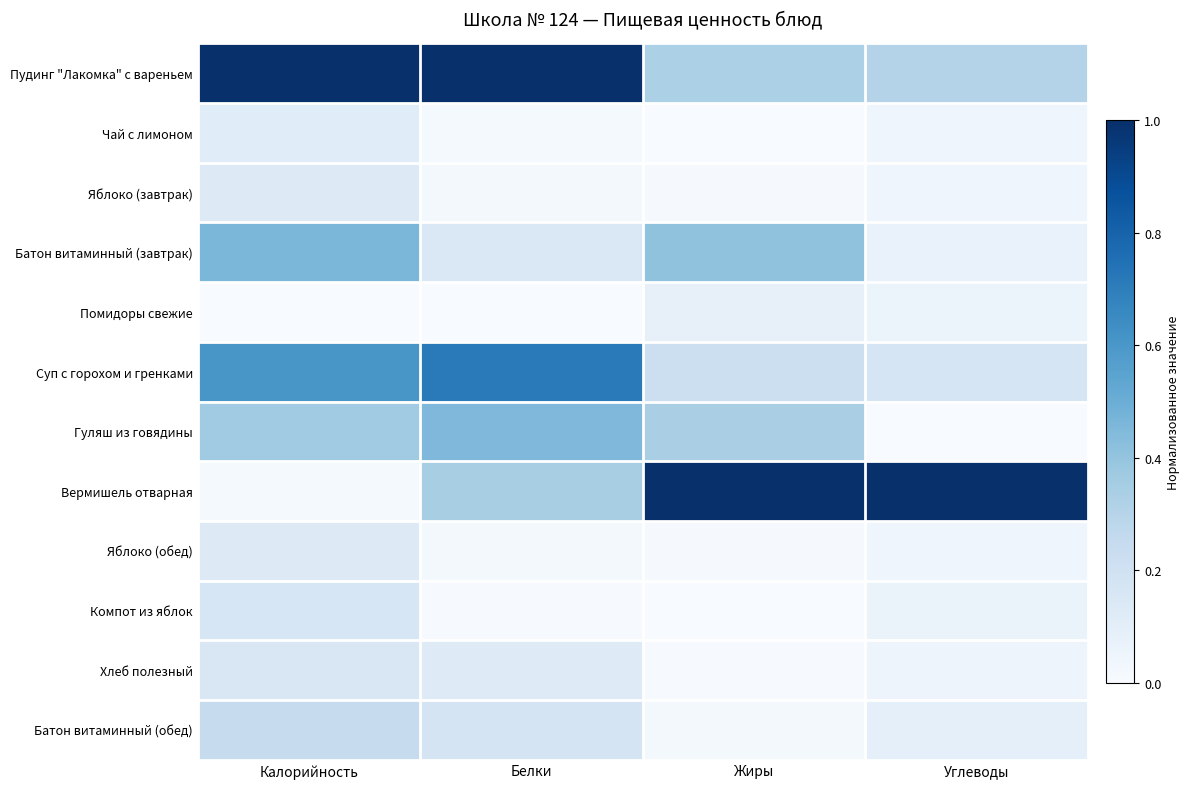

Which series has the largest total across all categories?

Пудинг "Лакомка" с вареньем